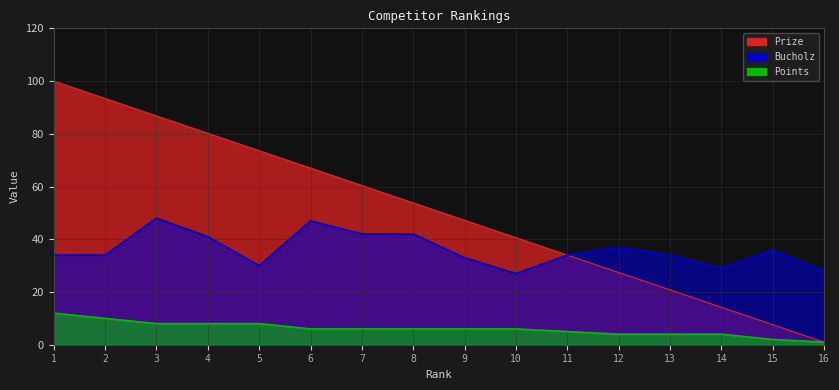

True or false: Bucholz and Prize cross at least once.

False